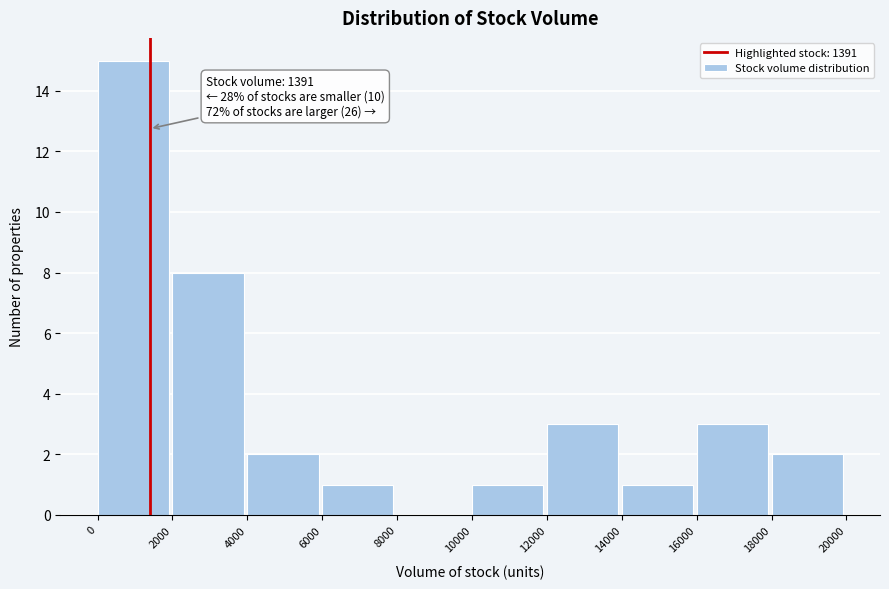

Over which range of the x-axis is the bar tallest?

0 to 2000